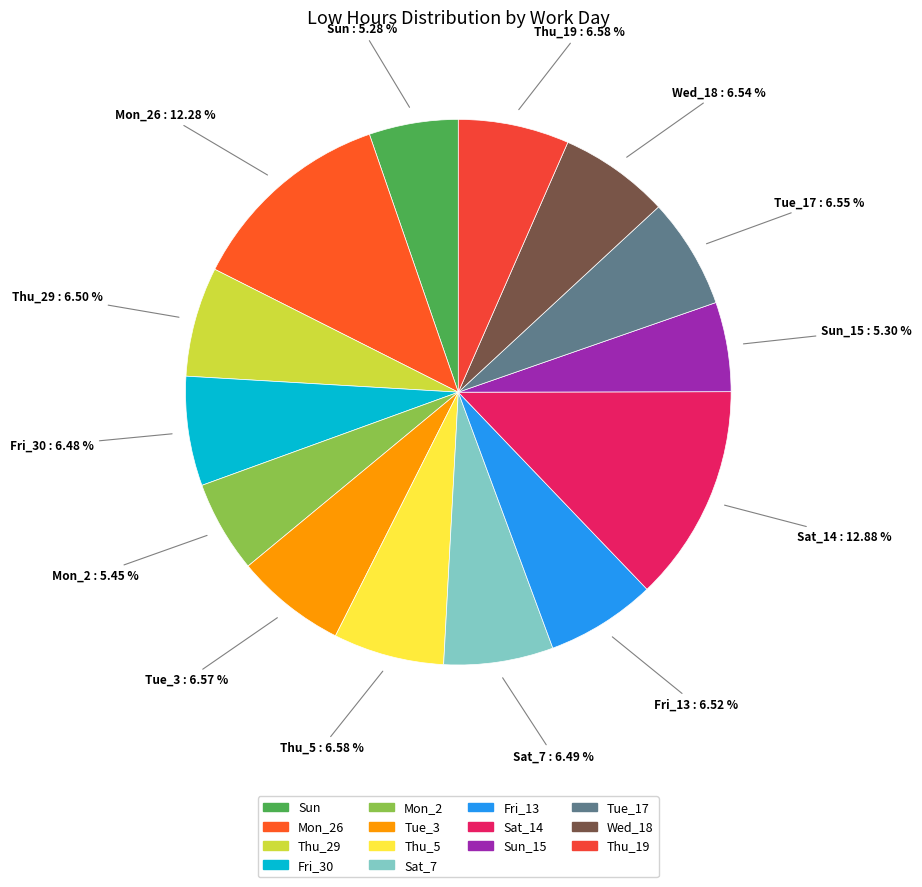

What is the largest slice in the pie chart?

Sat_14